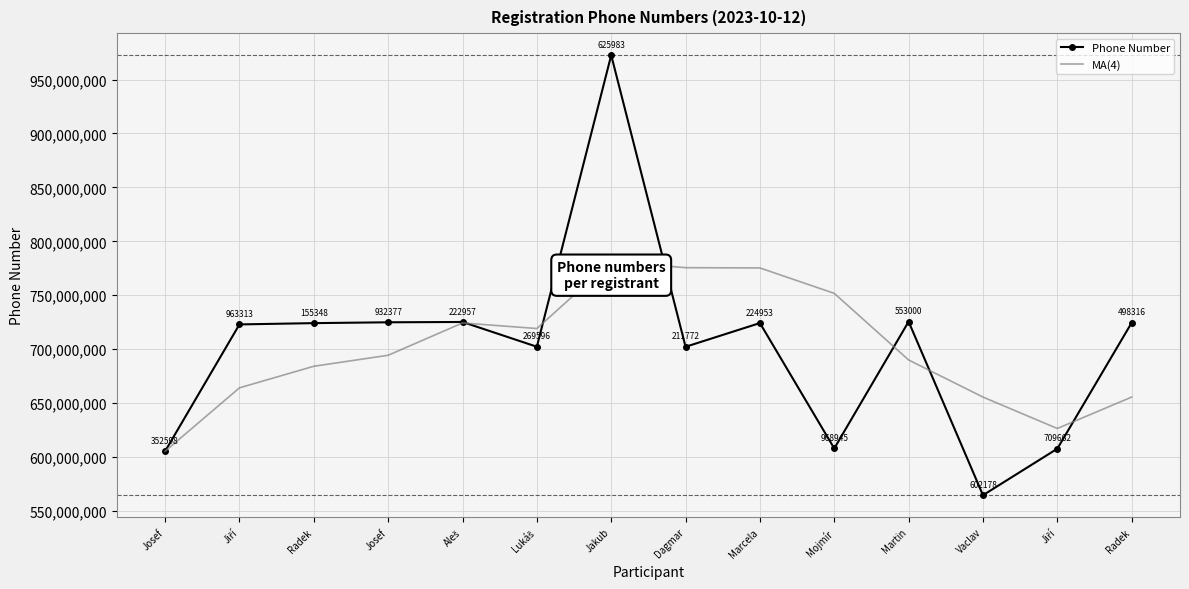

Is it true that MA(4) equals 320694580.5 at Vaclav?

False